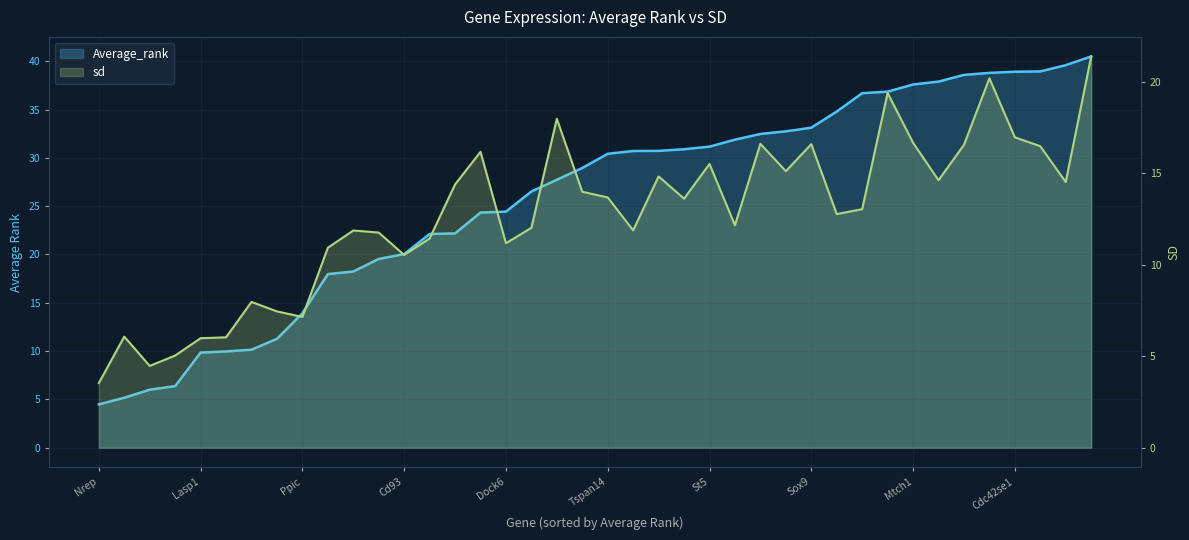

Reading right to left, what are all the values shown in this chart?

Average_rank: Shc1=40.5	Brd3=39.6	Iffo2=38.9	Cdc42se1=38.9	Pvrl3=38.8	2810025M15Rik=38.6	BC079836=37.9	Mtch1=37.6	Nsmf=36.9	ENSMUSG00000068790=36.7	Col4a1=34.8	Sox9=33.1	Cdh5=32.7	Slc38a2=32.5	Zfp282=31.9	St5=31.2	Nfat5=30.9	2310022B05Rik=30.7	Ebf3=30.7	Tspan14=30.4	Fam129b=28.9	Gli3=27.7	Plxnd1=26.5	Dock6=24.4	Phc2=24.3	Marcks=22.2	Wasf2=22.1	Cd93=20.0	Ptrf=19.5	Btg1=18.2	Kit=18.0	Ppic=13.9	Trib2=11.3	Tnfaip1=10.2	Aoc3=10.0	Lasp1=9.8	Dusp6=6.4	Fmnl3=6.0	Prcp=5.2	Nrep=4.5
sd: Shc1=21.4	Brd3=14.5	Iffo2=16.5	Cdc42se1=17.0	Pvrl3=20.2	2810025M15Rik=16.6	BC079836=14.6	Mtch1=16.7	Nsmf=19.4	ENSMUSG00000068790=13.0	Col4a1=12.8	Sox9=16.6	Cdh5=15.1	Slc38a2=16.6	Zfp282=12.2	St5=15.5	Nfat5=13.6	2310022B05Rik=14.8	Ebf3=11.9	Tspan14=13.7	Fam129b=14.0	Gli3=18.0	Plxnd1=12.0	Dock6=11.2	Phc2=16.2	Marcks=14.4	Wasf2=11.4	Cd93=10.5	Ptrf=11.8	Btg1=11.9	Kit=10.9	Ppic=7.2	Trib2=7.5	Tnfaip1=8.0	Aoc3=6.0	Lasp1=6.0	Dusp6=5.0	Fmnl3=4.5	Prcp=6.1	Nrep=3.5